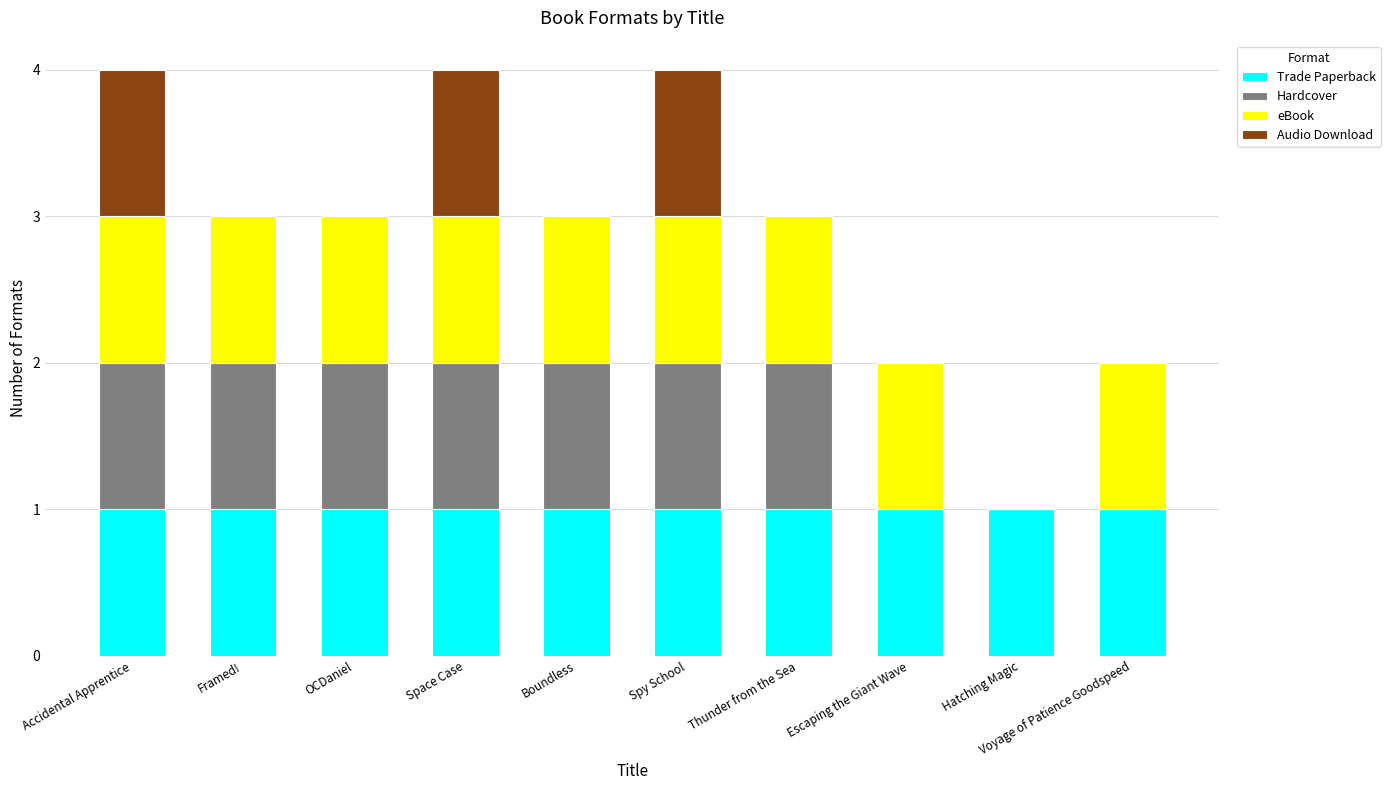

The value of Trade Paperback at Accidental Apprentice is 2. True or false?

False